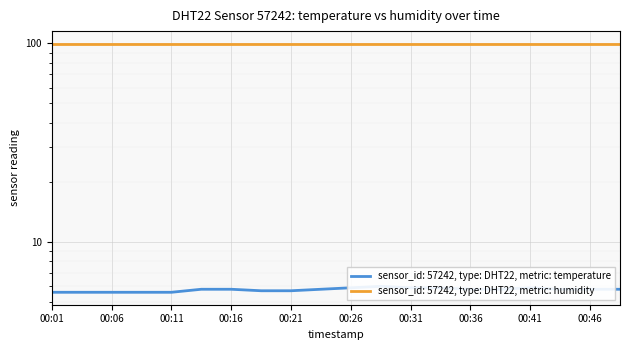

The value at 00:46 is 9.7. True or false?

False